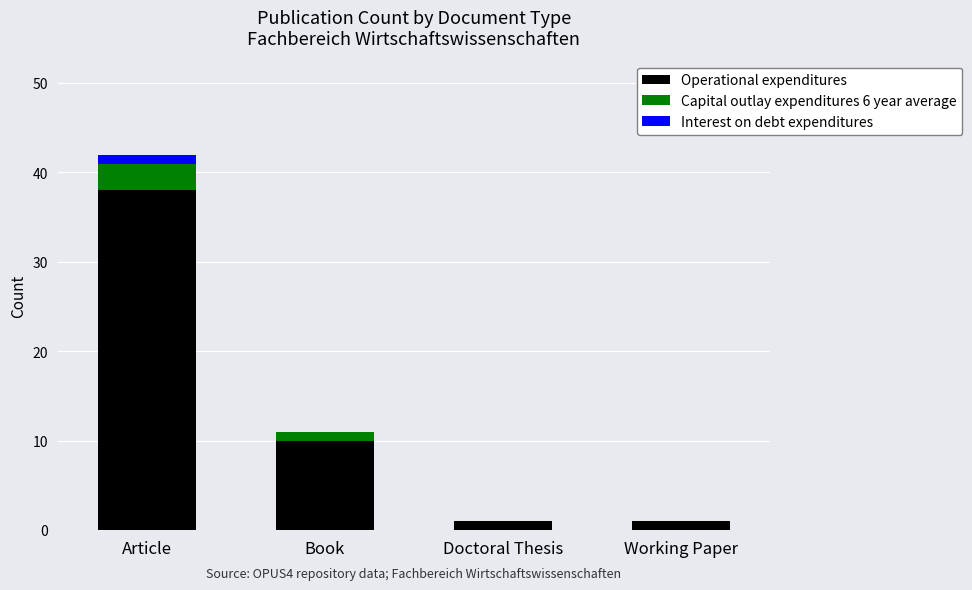

How many series are shown in this chart?

3